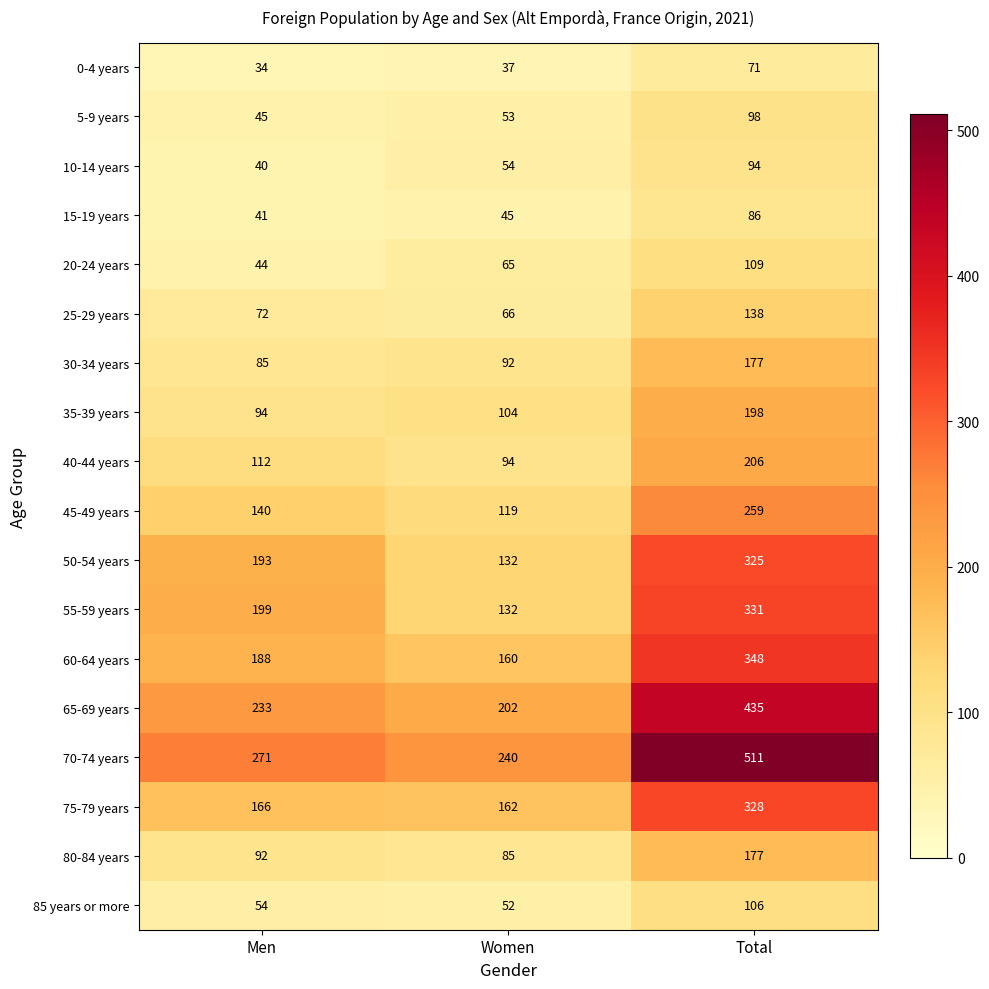

What is the difference between the maximum and minimum values in the 65-69 years series?

233